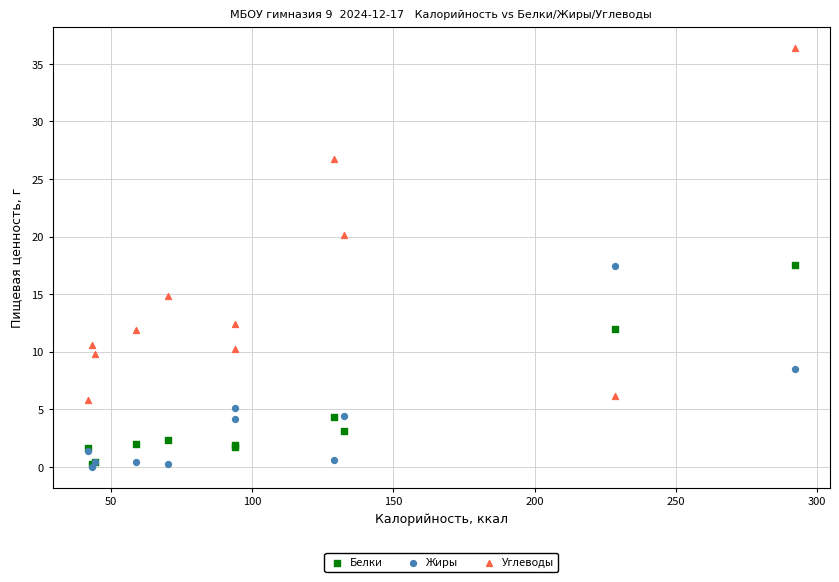

Which series has the widest spread of Y values?

Углеводы